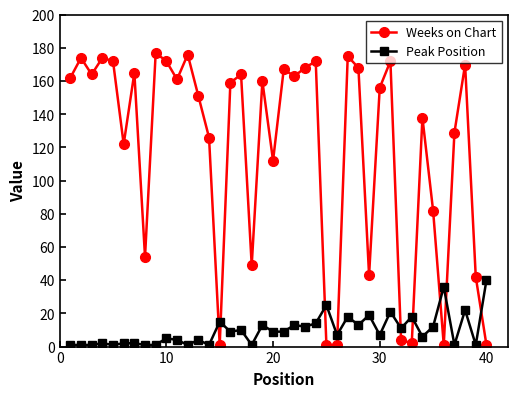

Reading left to right, extract all data points from this chart.

Weeks on Chart: 162	174	164	174	172	122	165	54	177	172	161	176	151	126	1	159	164	49	160	112	167	163	168	172	1	1	175	168	43	156	172	4	2	138	82	1	129	170	42	1
Peak Position: 1	1	1	2	1	2	2	1	1	5	4	1	4	1	15	9	10	1	13	9	9	13	12	14	25	7	18	13	19	7	21	11	18	6	12	36	1	22	1	40